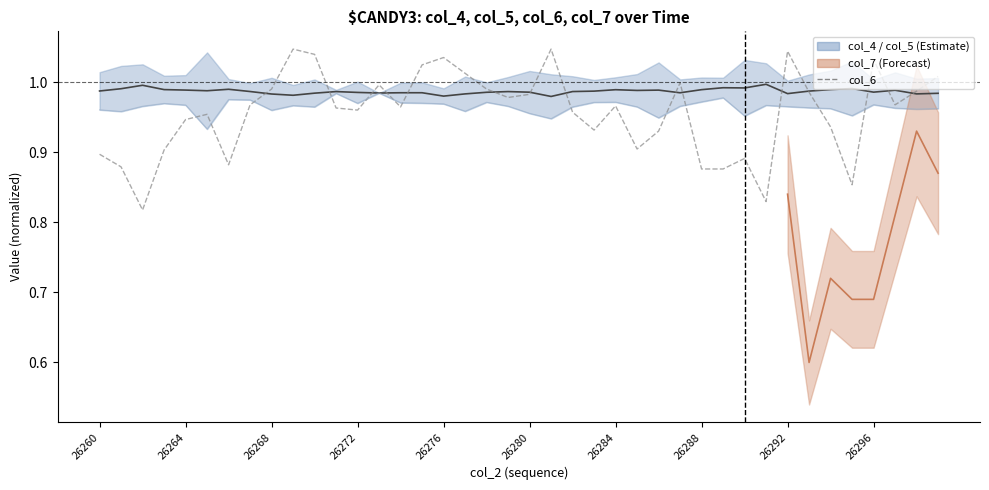

What is the sum of the col_5 values at 26283 and 26272?

1.9